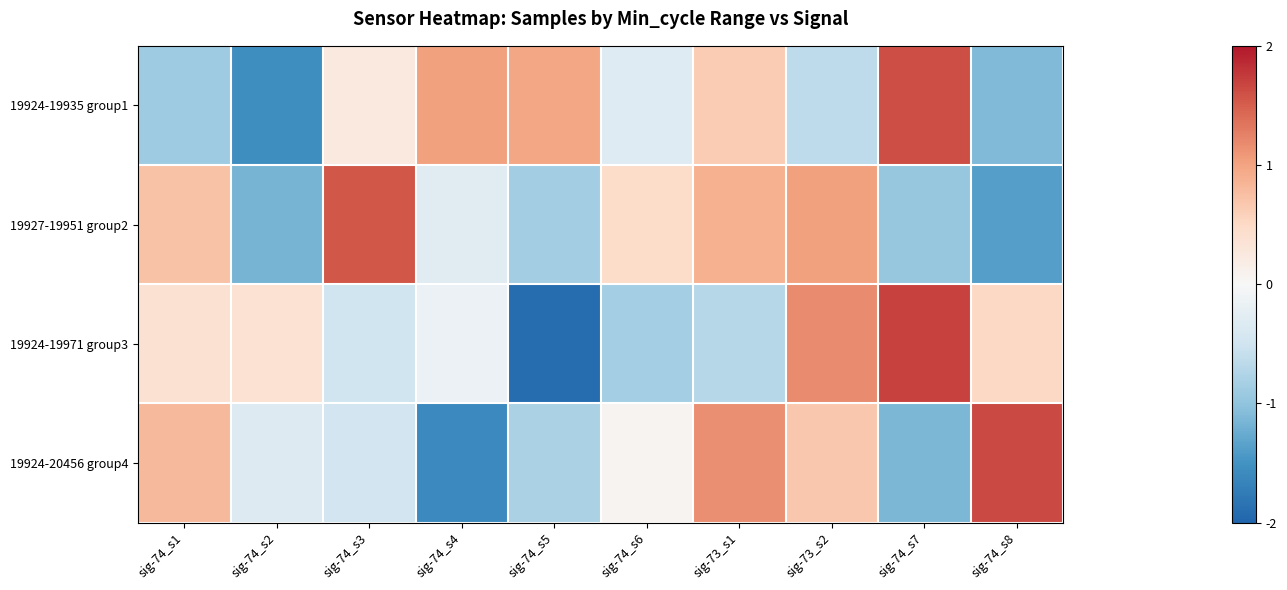

At which category is the sum across all series the highest?

sig-73_s2